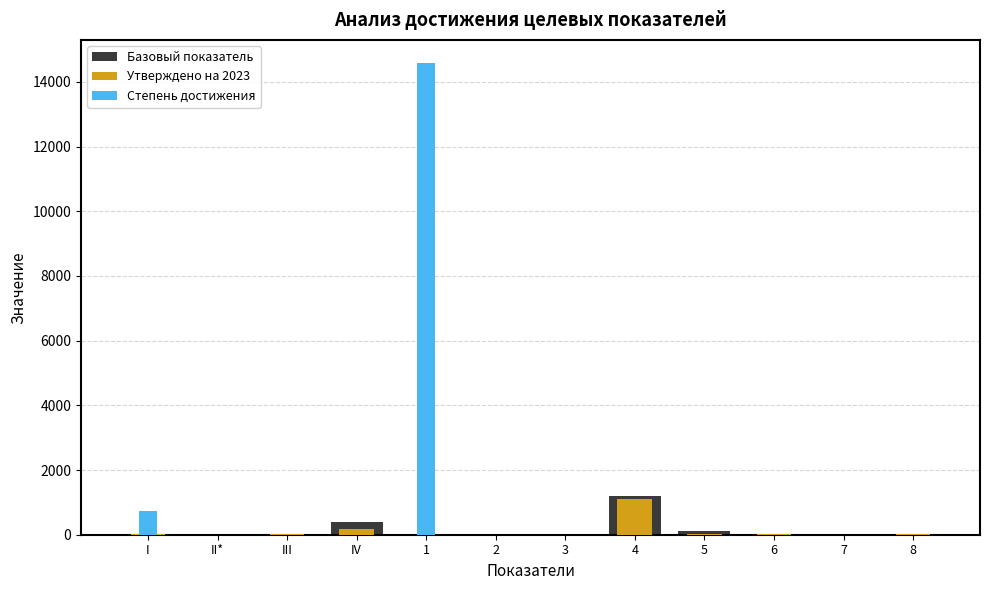

What position from the right is 3?

6